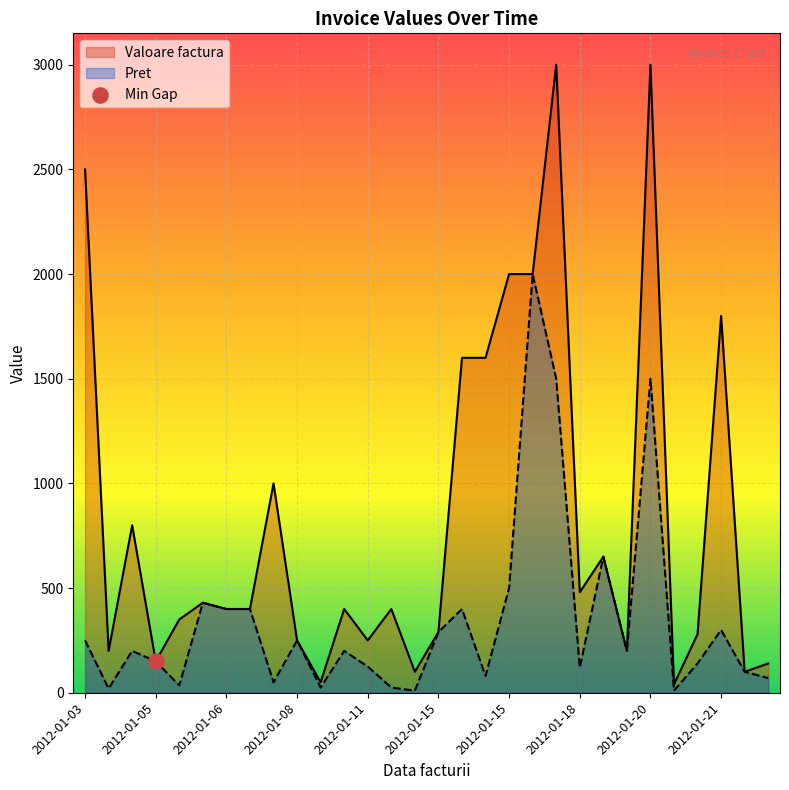

What is the total value across all series at 2012-01-09?

75